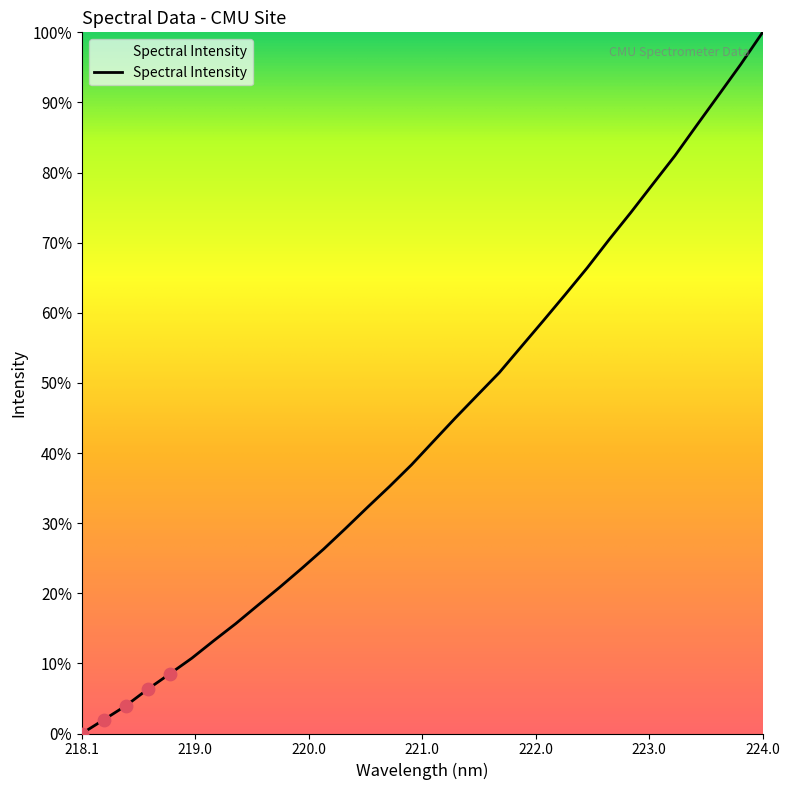

What is the difference between the maximum and minimum values?

100.0